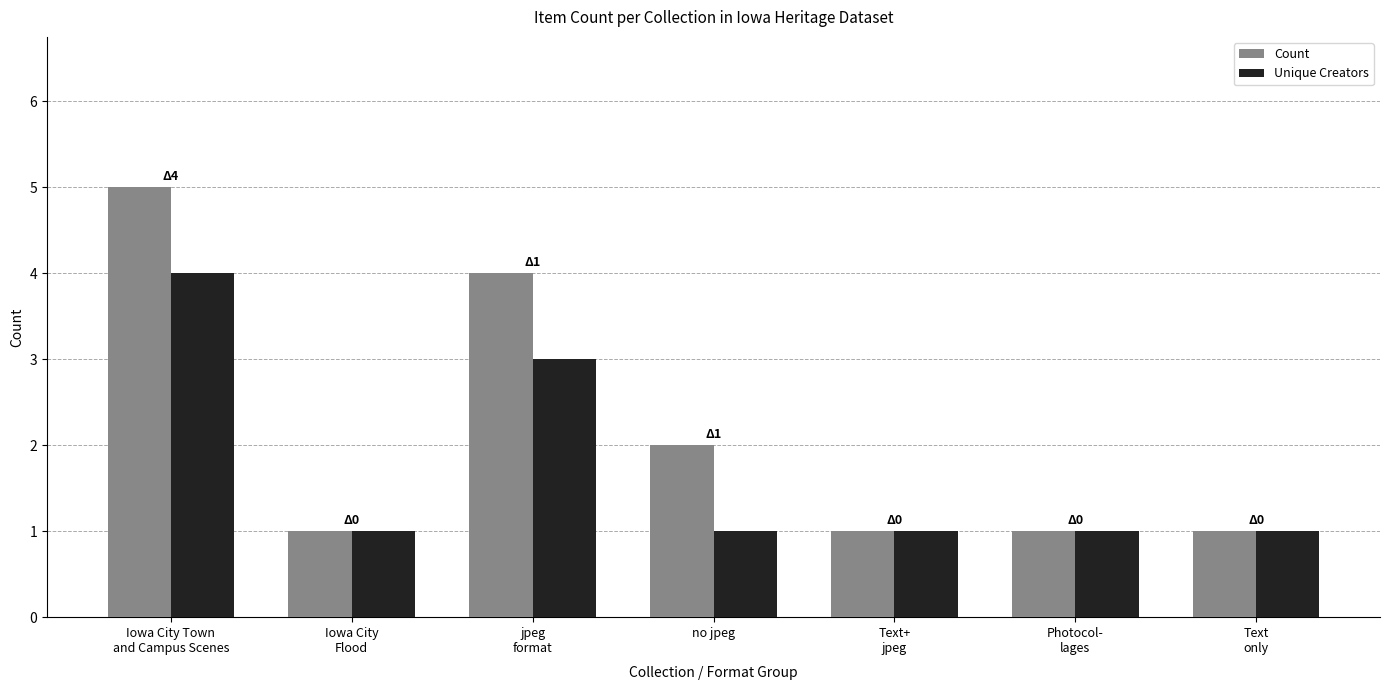

Which series has the largest total across all categories?

Count